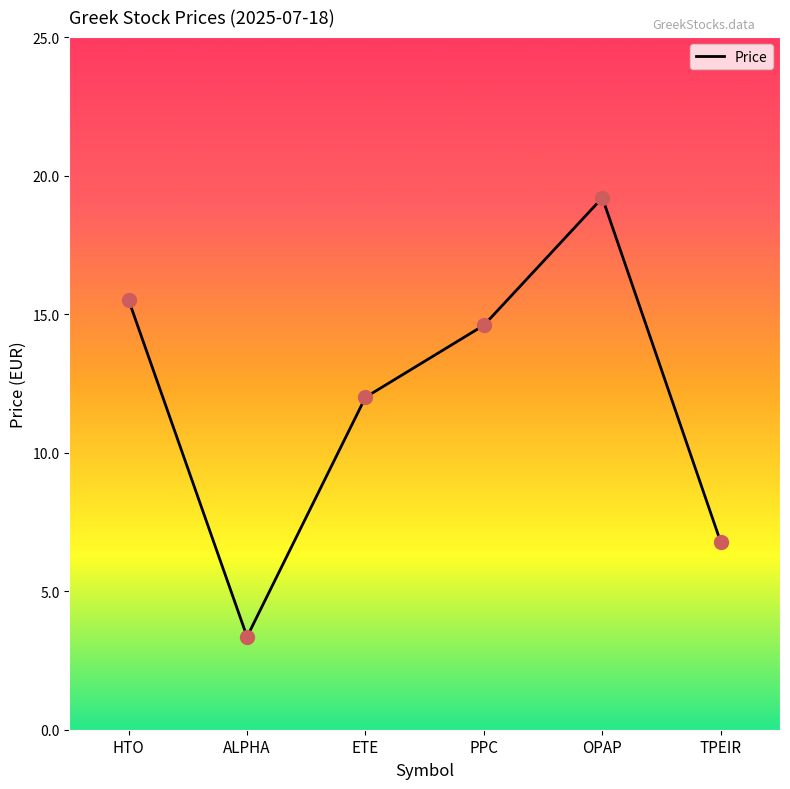

What is the ratio of the value at ALPHA to the value at PPC?

0.2